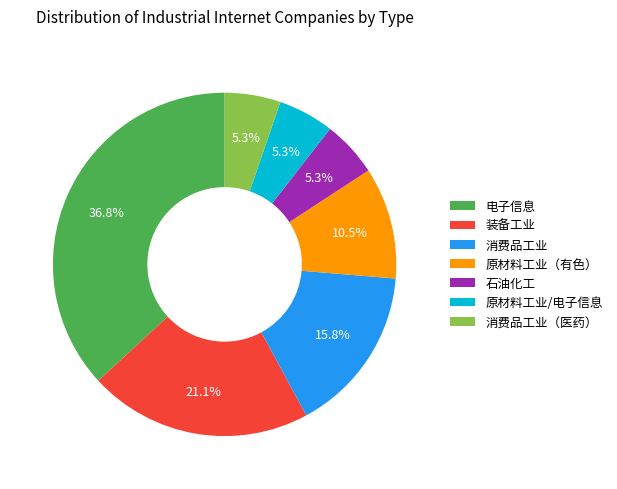

What is the ratio of the value at 原材料工业/电子信息 to the value at 电子信息?

0.1